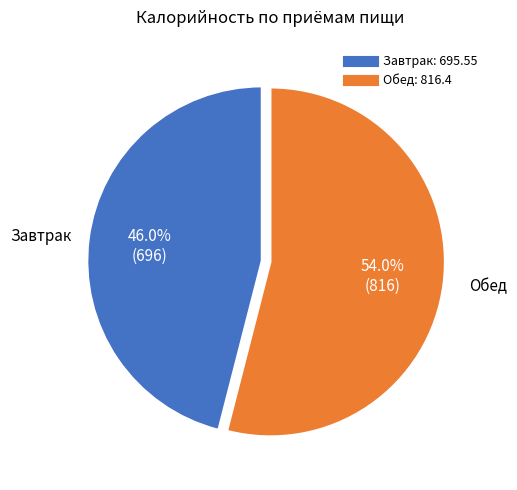

Between Завтрак and Обед, which is larger?

Обед